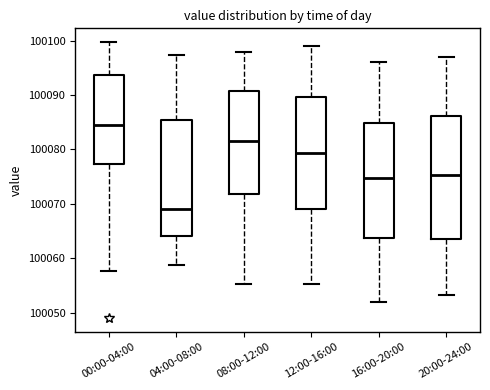

Reading left to right, transcribe this box plot: for each box, give where its median line is, the range the box spans, and where its two whiskers end, as read against the y-axis. The values are not printed on the chart, so give them approximately, as read against the axis.

00:00-04:00: median 100084, box 100077 to 100094, whiskers 100058 to 100100
04:00-08:00: median 100069, box 100064 to 100085, whiskers 100059 to 100097
08:00-12:00: median 100082, box 100072 to 100091, whiskers 100055 to 100098
12:00-16:00: median 100079, box 100069 to 100090, whiskers 100055 to 100099
16:00-20:00: median 100075, box 100064 to 100085, whiskers 100052 to 100096
20:00-24:00: median 100075, box 100064 to 100086, whiskers 100053 to 100097